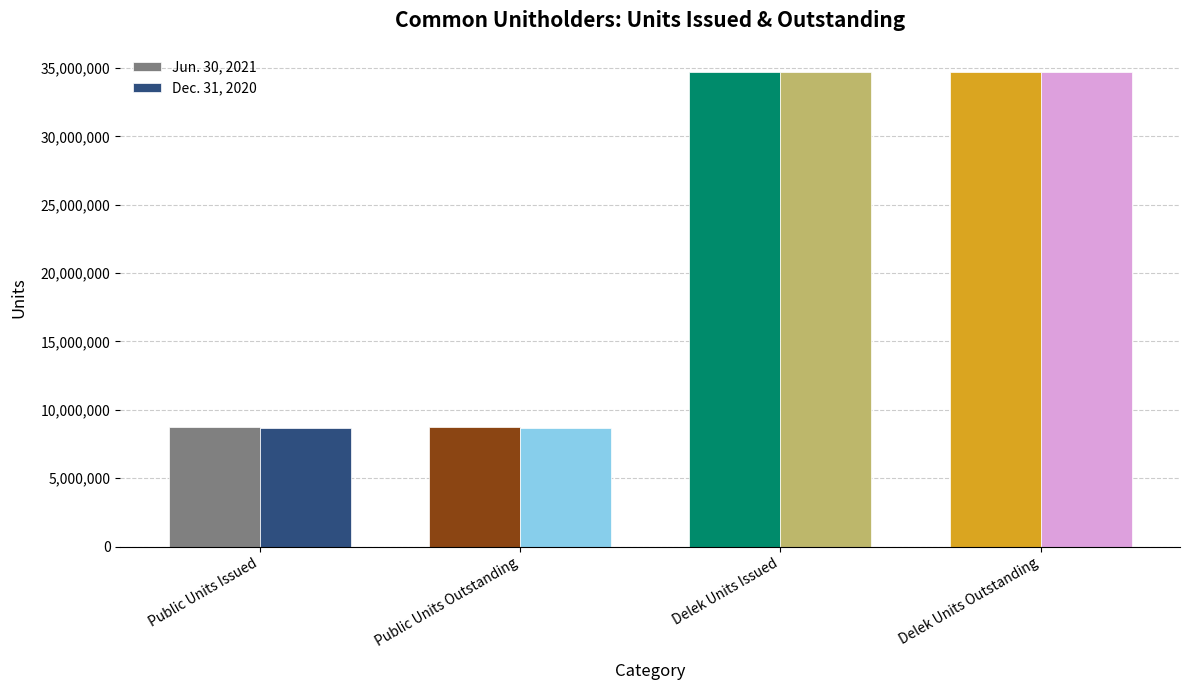

Reading left to right, extract all data points from this chart.

Jun. 30, 2021: 8707565	8707565	34745868	34745868
Dec. 31, 2020: 8697468	8697468	34745868	34745868